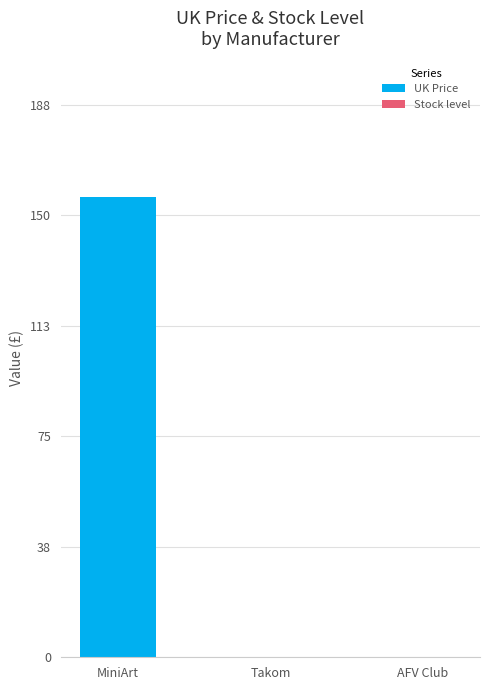

What is the sum of all values?

156.7